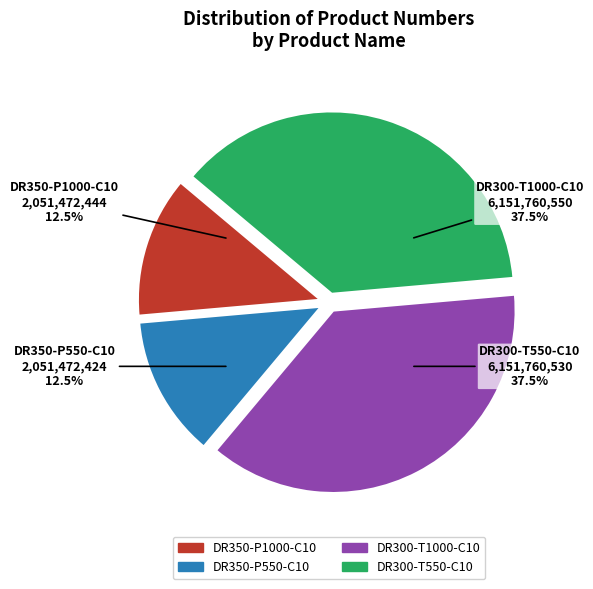

Count the number of slices in the pie.

4